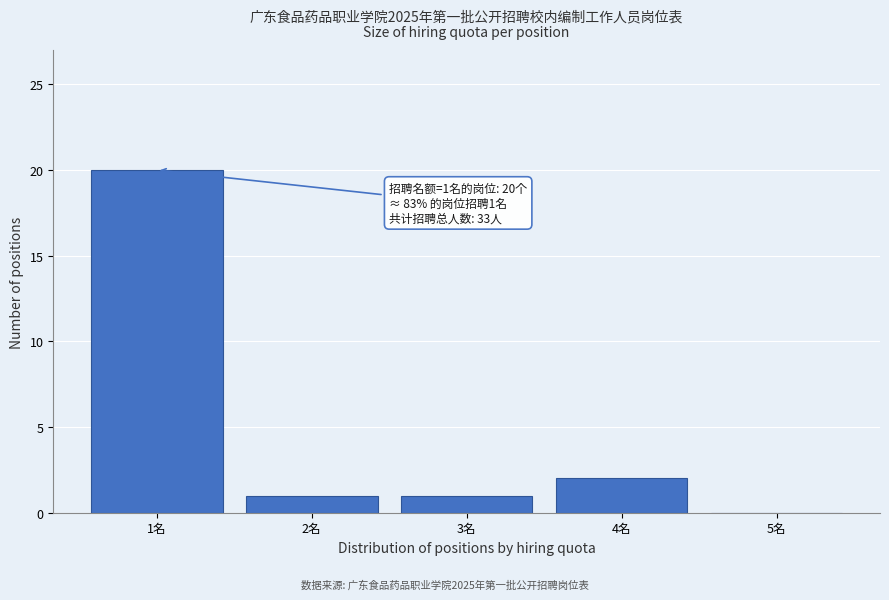

Reading right to left, list all the values displayed in this chart.

5名=0	4名=2	3名=1	2名=1	1名=20